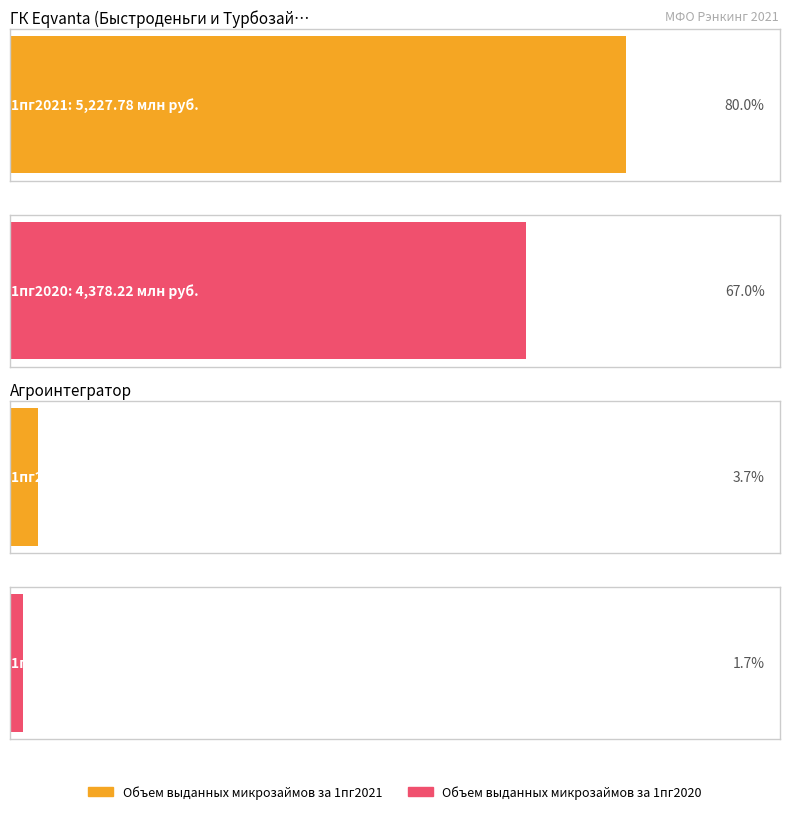

What is the spread (max minus min) of values at Агроинтегратор?

130.8